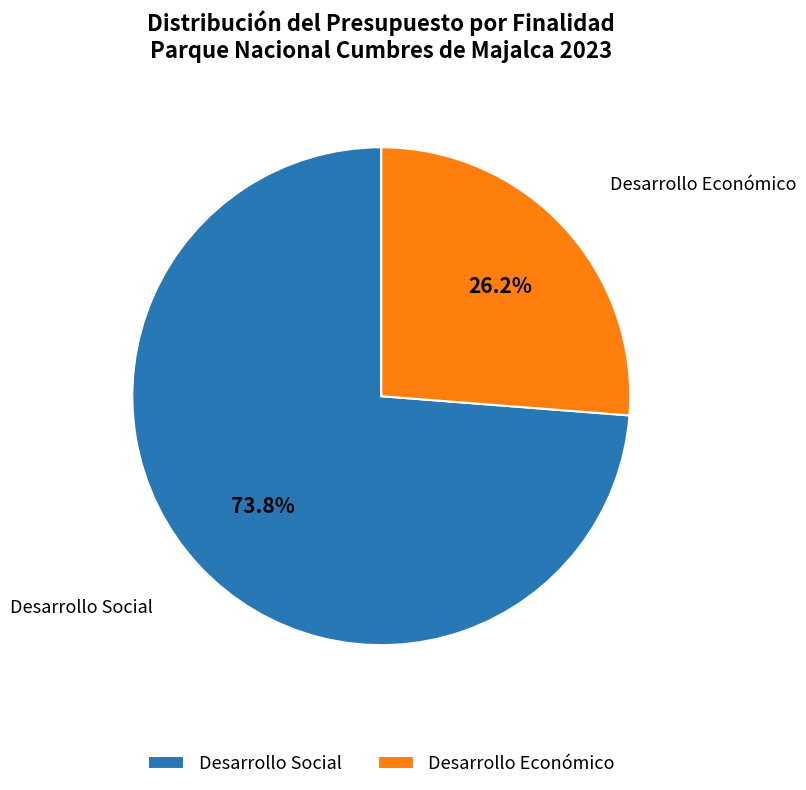

How many segments does this pie chart have?

2